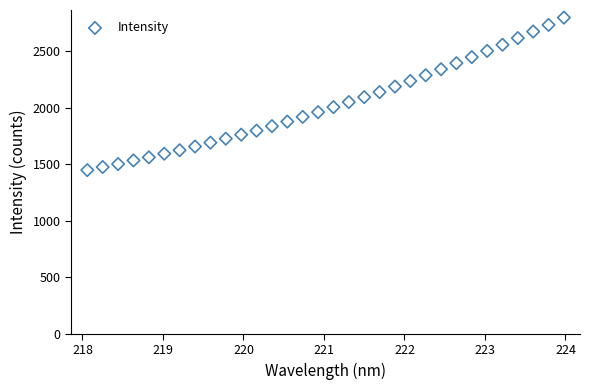

What is the range of X values (max minus min)?

5.9